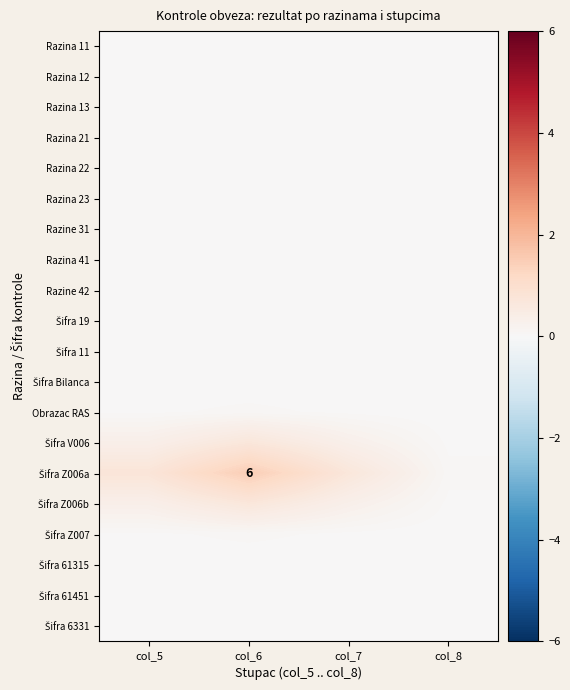

At how many categories does at least one series exceed 1?

1